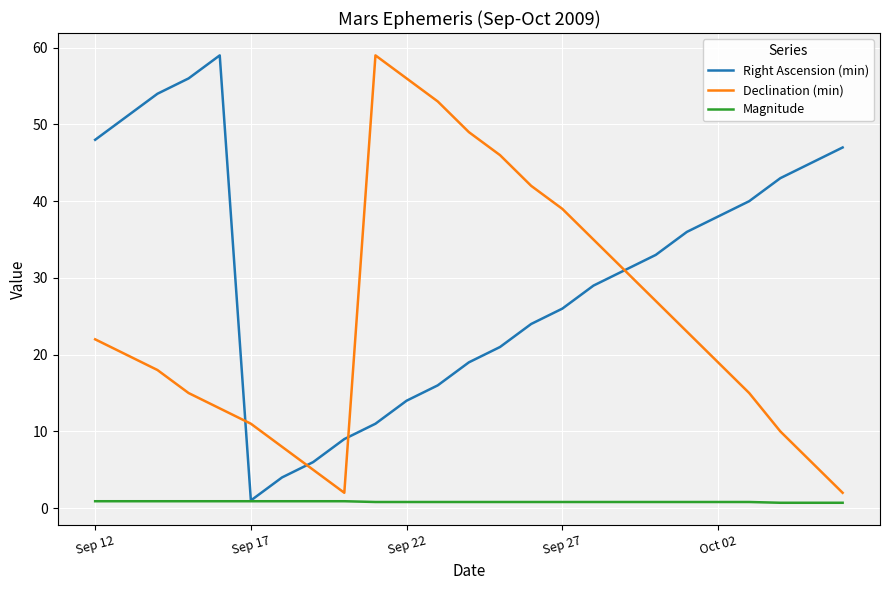

Rank the series by their average value, from highest to lowest.

Right Ascension (min), Declination (min), Magnitude